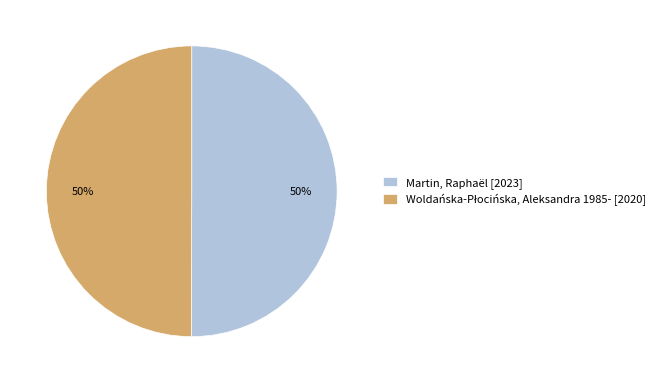

To the nearest percent, what percentage of the pie is Martin, Raphaël?

50%